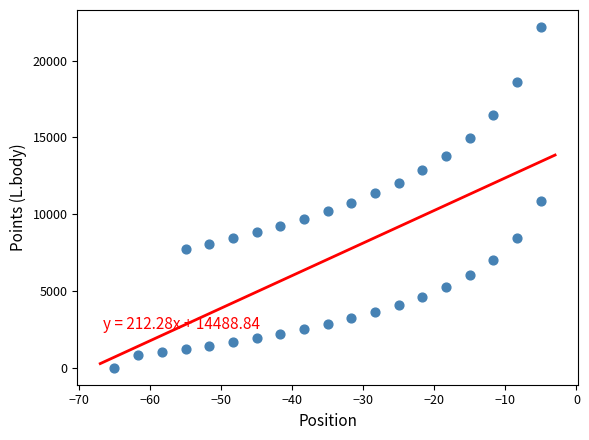

What is the range of Y values (max minus min)?

22190